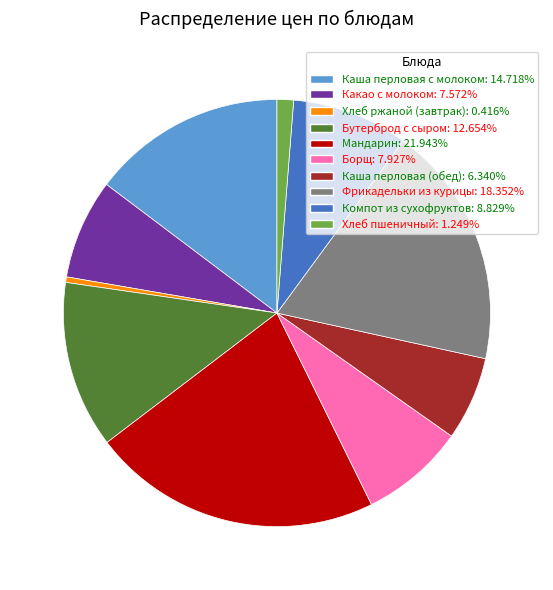

Approximately how many times larger is the value at Компот из сухофруктов compared to Фрикадельки из курицы?

0.5